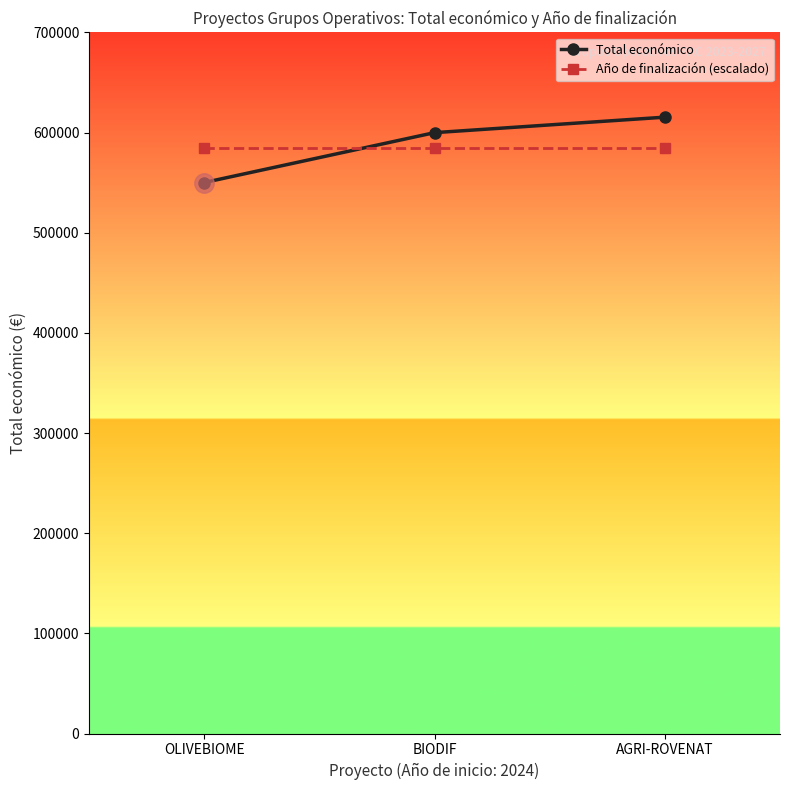

What is the value of the Año de finalización (escalado) point at the 3rd from the left?

584318.0